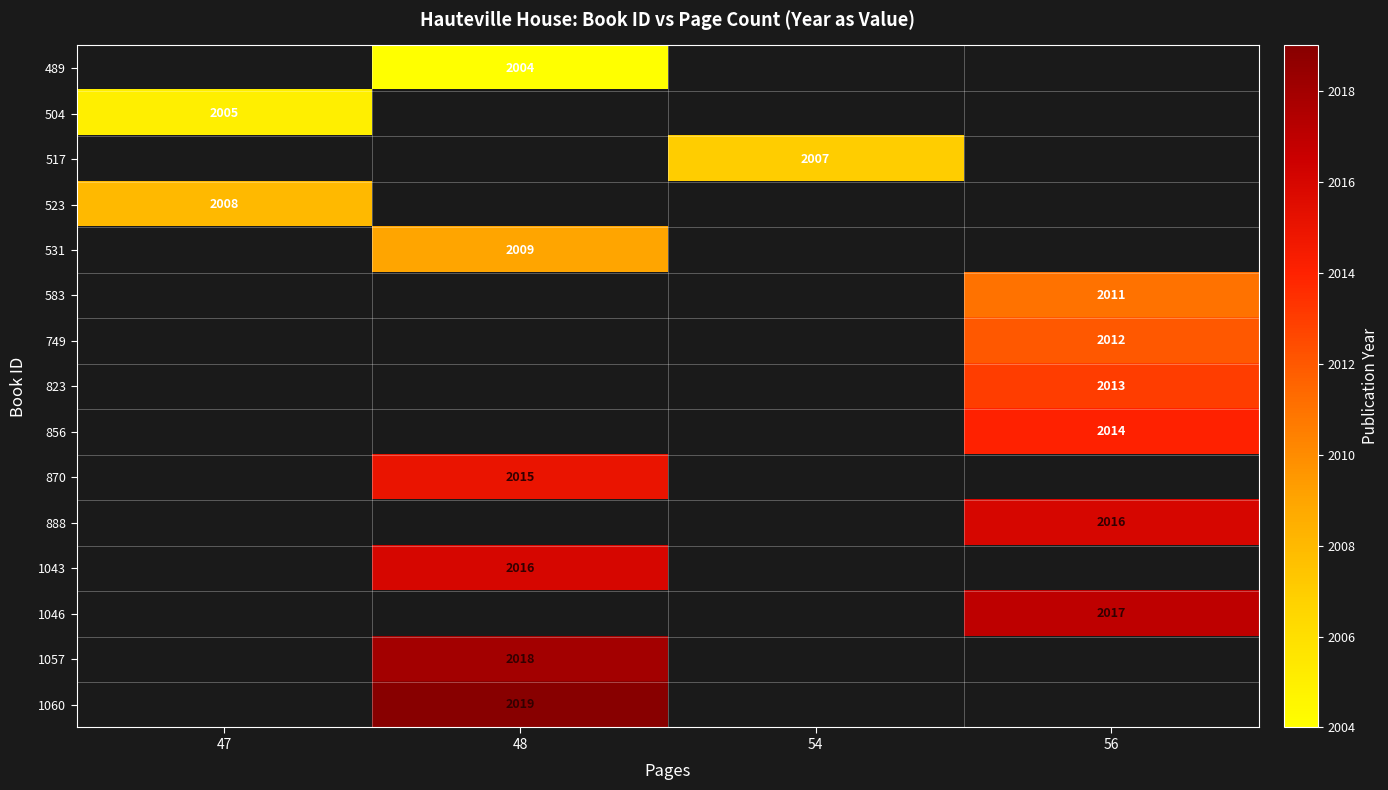

How many series are shown in this chart?

15